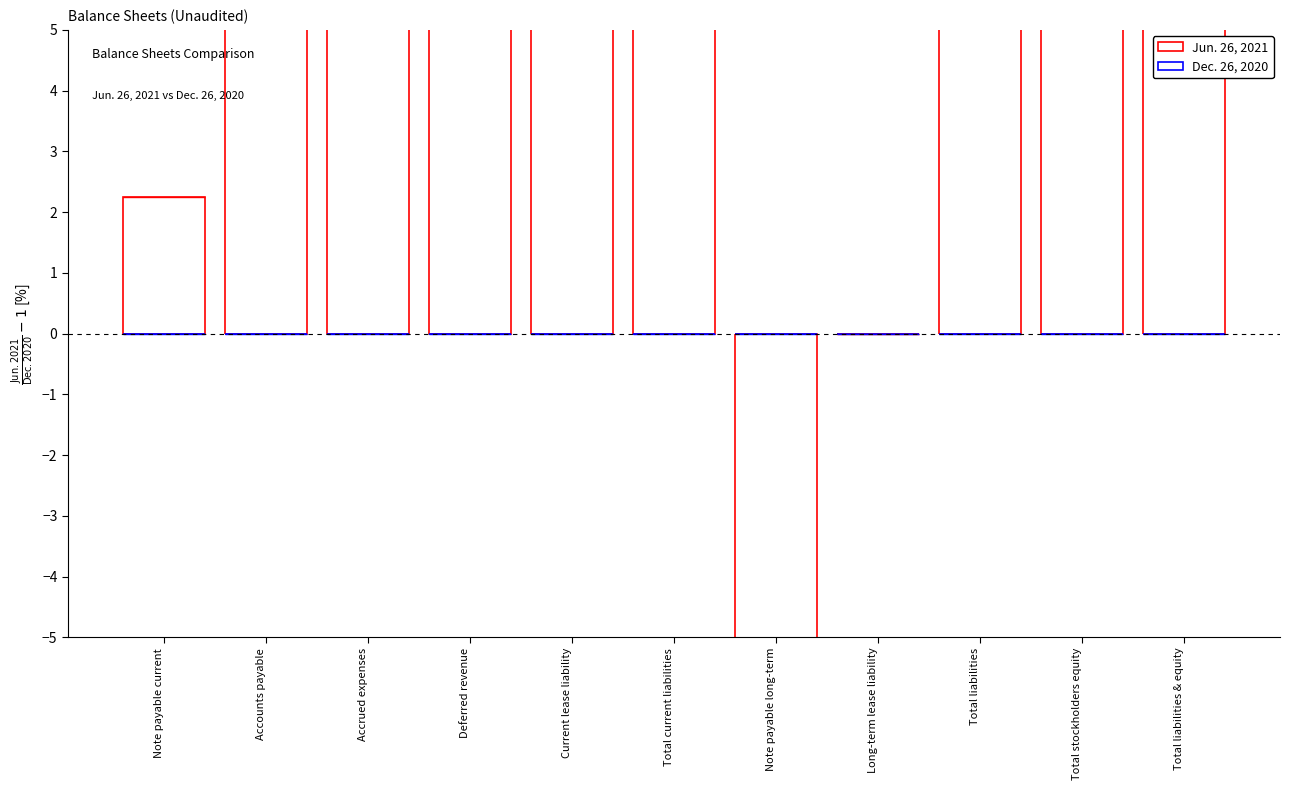

Reading left to right, what are all the values shown in this chart?

Jun. 26, 2021: 2.2	67.4	24.1	3192.1	504.0	73.1	-19.4	0.0	90.7	55.7	63.9
Dec. 26, 2020: 0.0	0.0	0.0	0.0	0.0	0.0	0.0	0.0	0.0	0.0	0.0